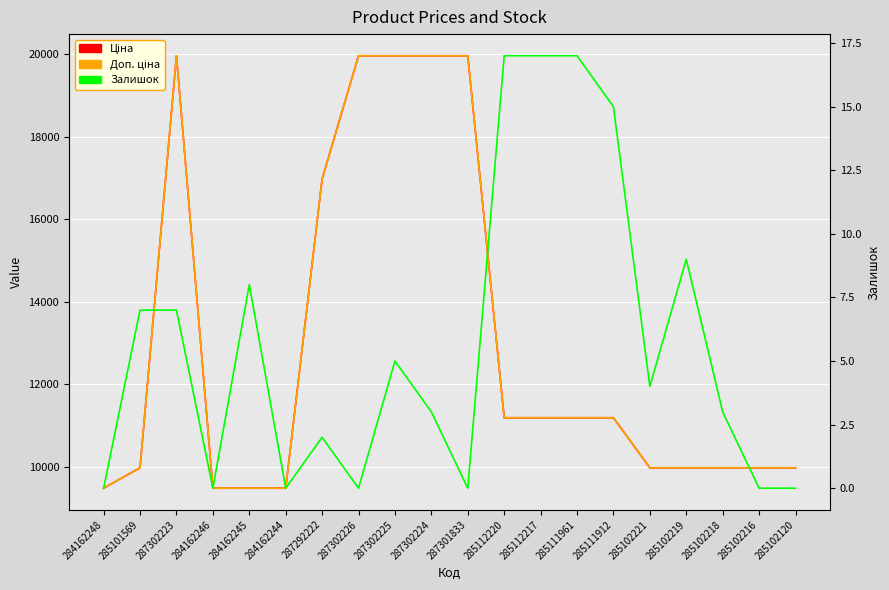

Which series has the widest spread of values?

Ціна